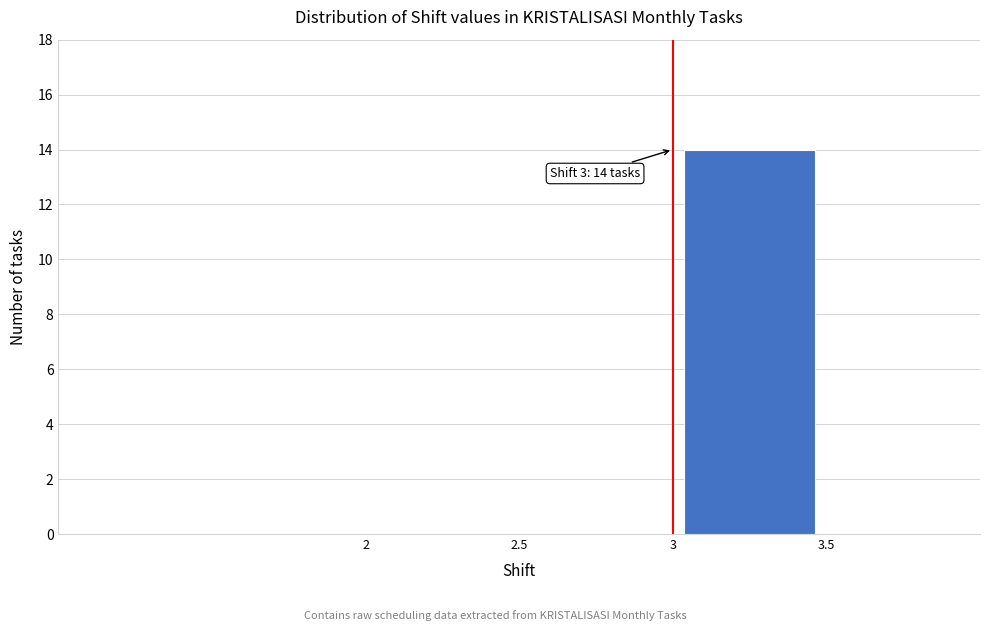

Over which range of the x-axis is the bar tallest?

3.0 to 3.5